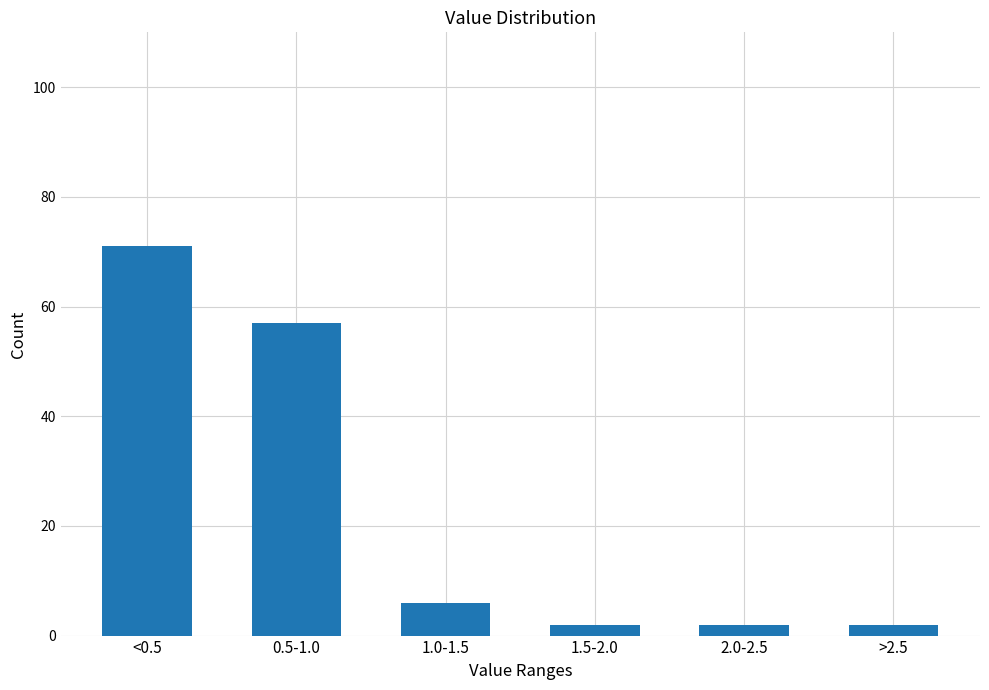

Reading left to right, extract all data points from this chart.

<0.5=71	0.5-1.0=57	1.0-1.5=6	1.5-2.0=2	2.0-2.5=2	>2.5=2